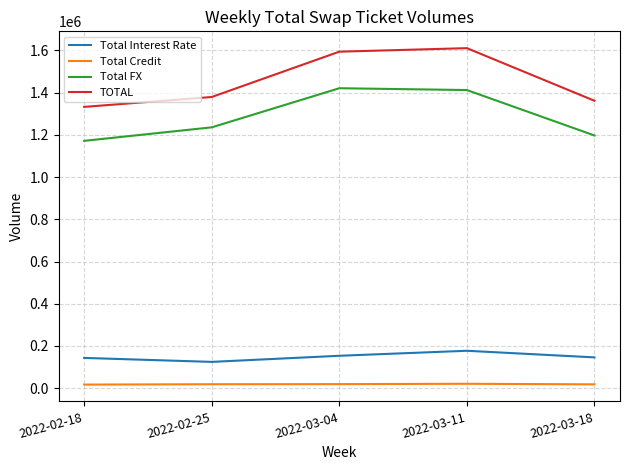

At which label is TOTAL closest to 1471468?

2022-02-25